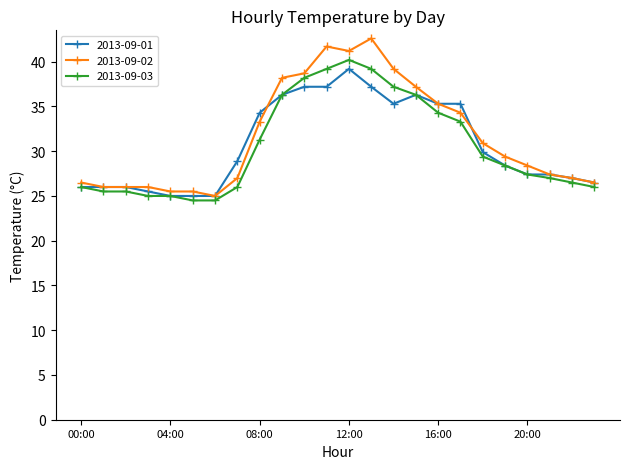

Which series has the widest spread of values?

2013-09-02